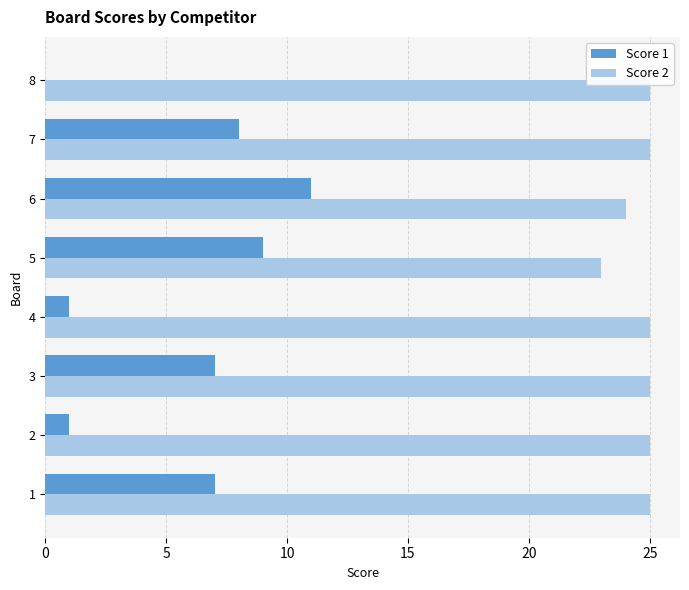

True or false: Score 2 has a value of 25 at 2.

True